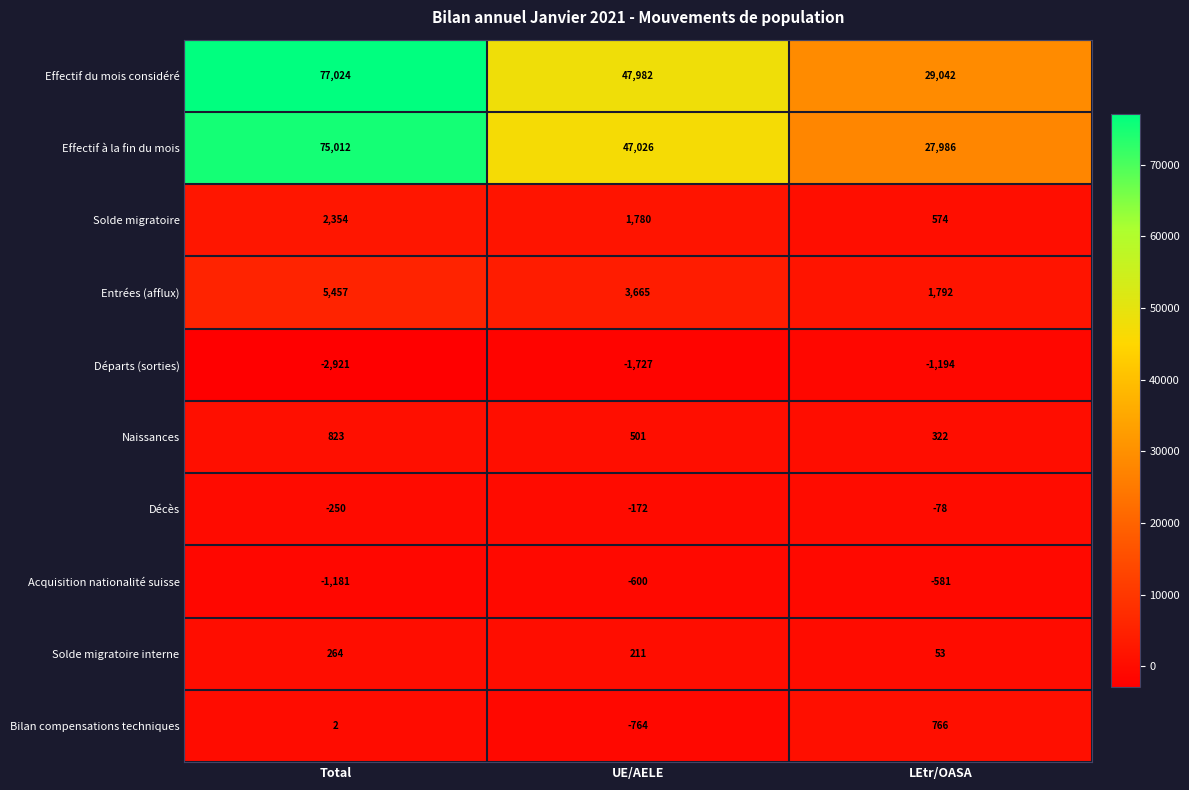

At which label is Naissances closest to 572?

UE/AELE